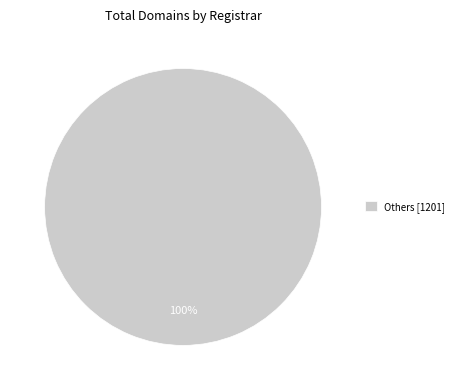

What percentage is the Others [1201] slice, to the nearest percent?

100%